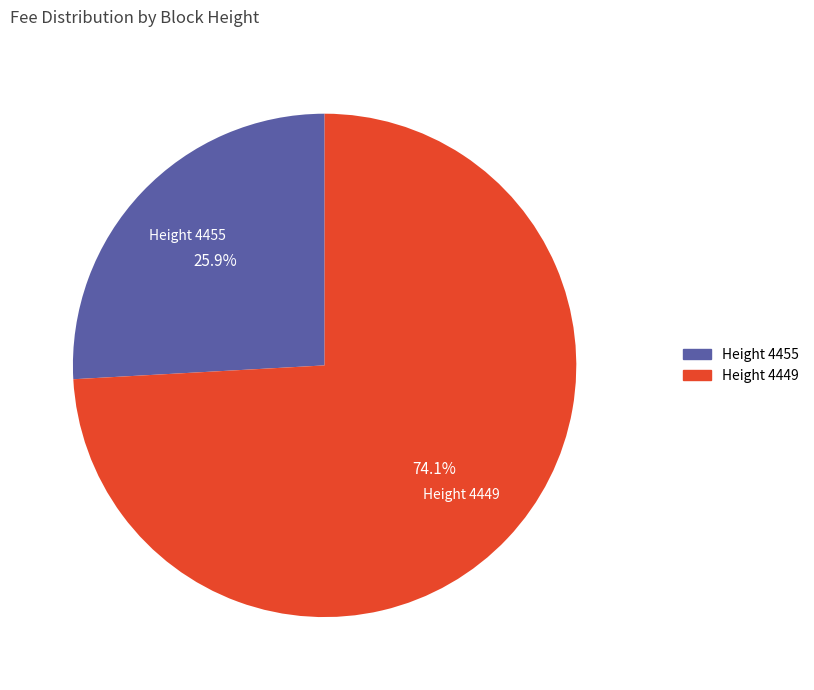

Does any single category account for the majority?

Yes